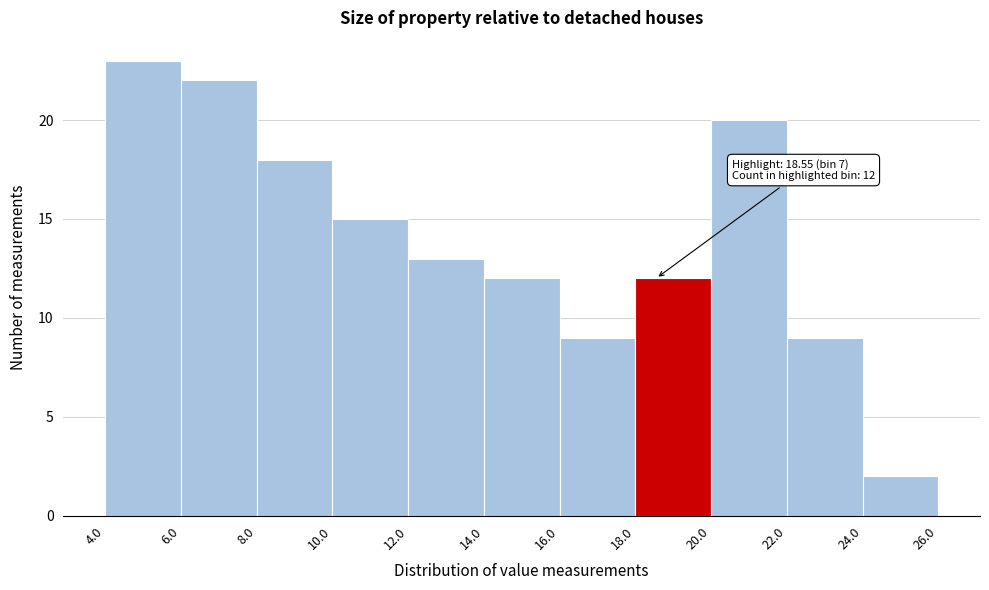

Which range on the x-axis has the tallest bar?

4.0 to 6.0